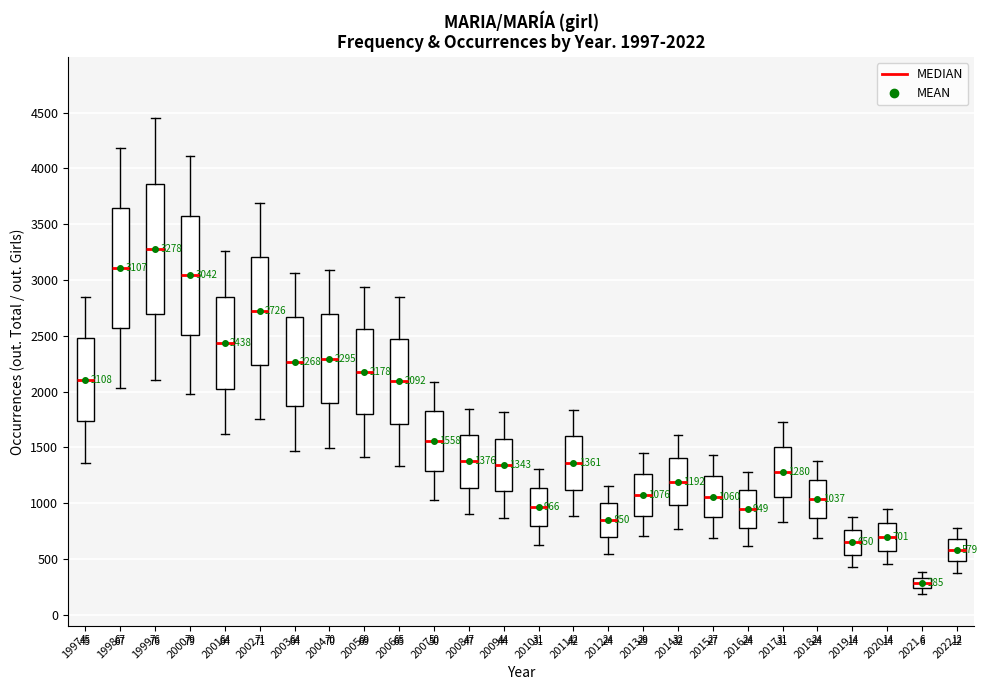

Which box has the lowest median line?

2021